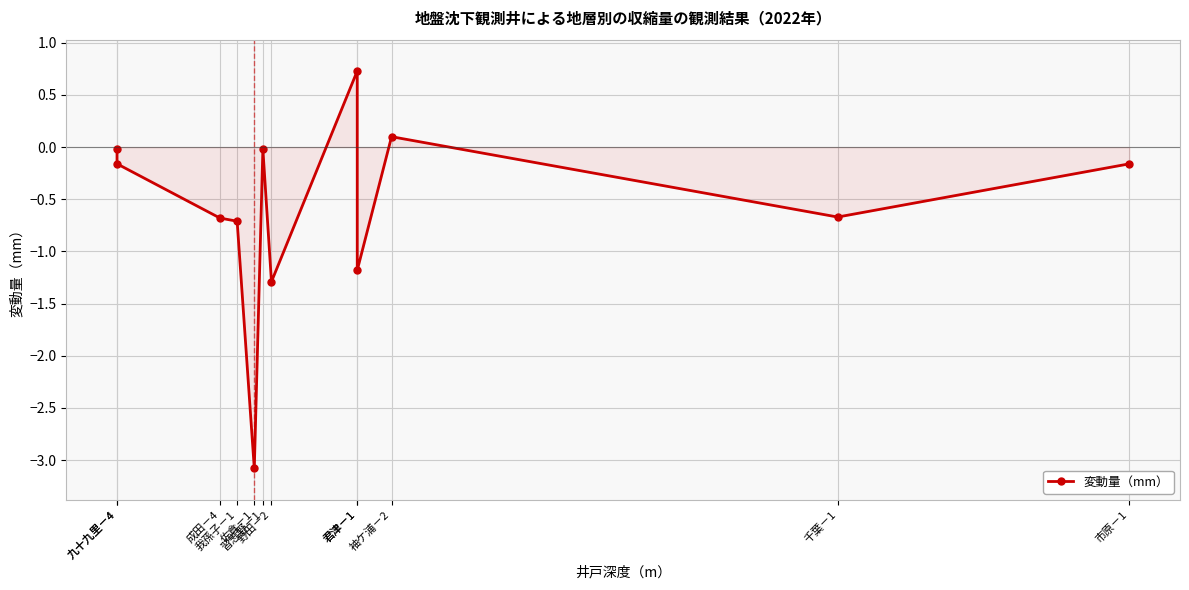

List the labels in order of value, smallest first.

佐倉－1, 野田－2, 君津－1, 我孫子－1, 成田－4, 千葉－1, 九十九里－4, 市原－1, 九十九里－4, 習志野－1, 袖ケ浦－2, 君津－1